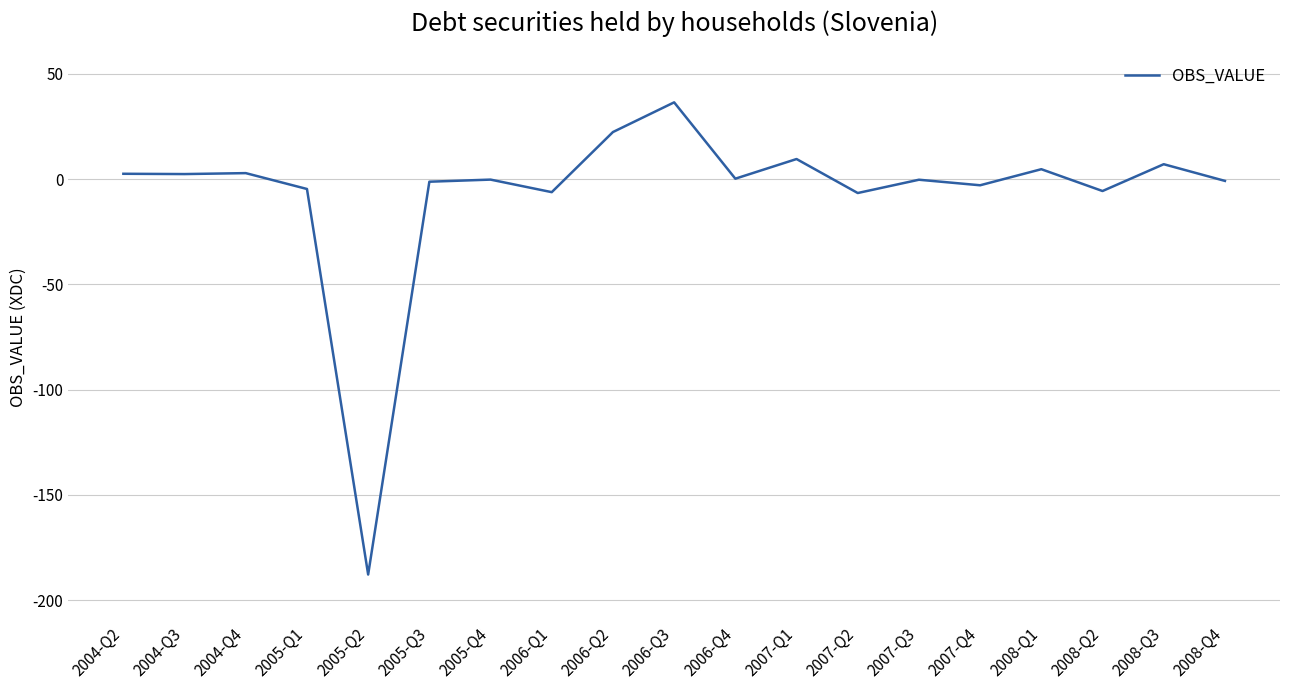

What is the greatest value displayed?

36.5